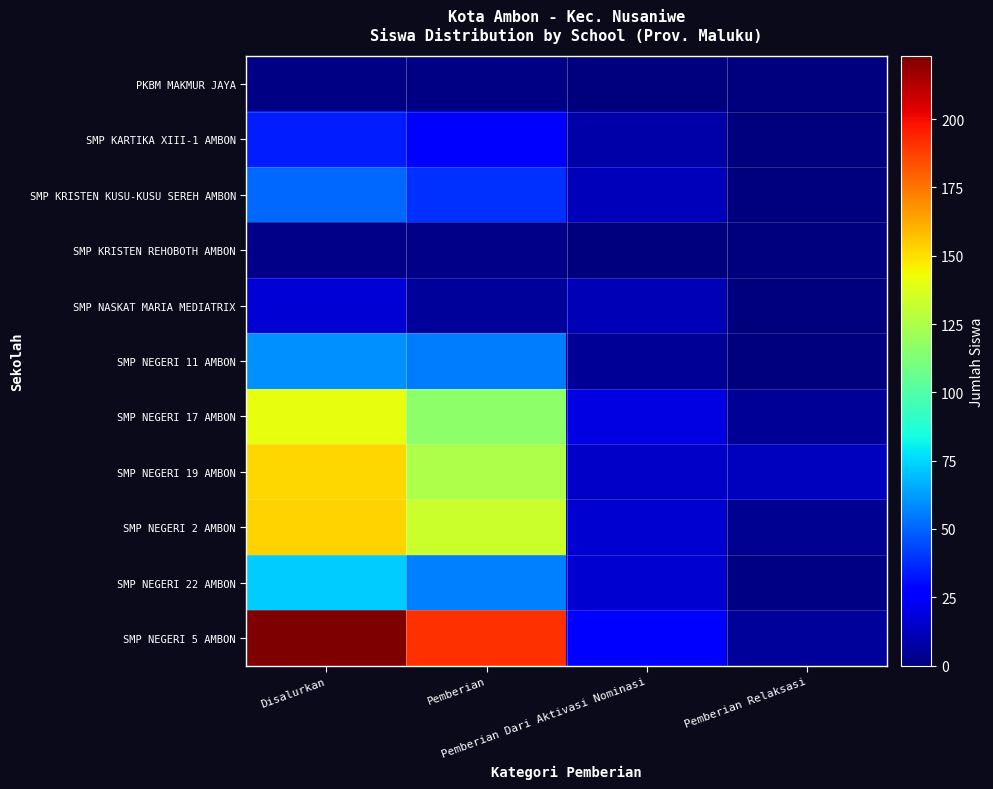

List the series in order of their peak value, highest first.

SMP NEGERI 5 AMBON, SMP NEGERI 2 AMBON, SMP NEGERI 19 AMBON, SMP NEGERI 17 AMBON, SMP NEGERI 22 AMBON, SMP NEGERI 11 AMBON, SMP KRISTEN KUSU-KUSU SEREH AMBON, SMP KARTIKA XIII-1 AMBON, SMP NASKAT MARIA MEDIATRIX, SMP KRISTEN REHOBOTH AMBON, PKBM MAKMUR JAYA